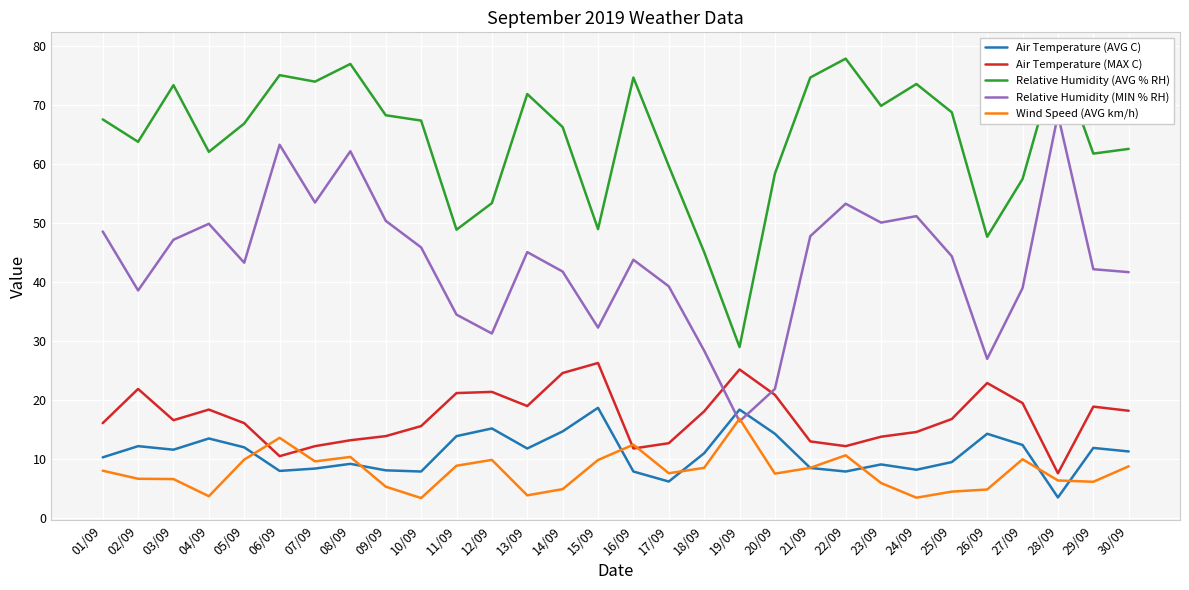

Is it true that Wind Speed (AVG km/h) equals 6.2 at 15/09?

False